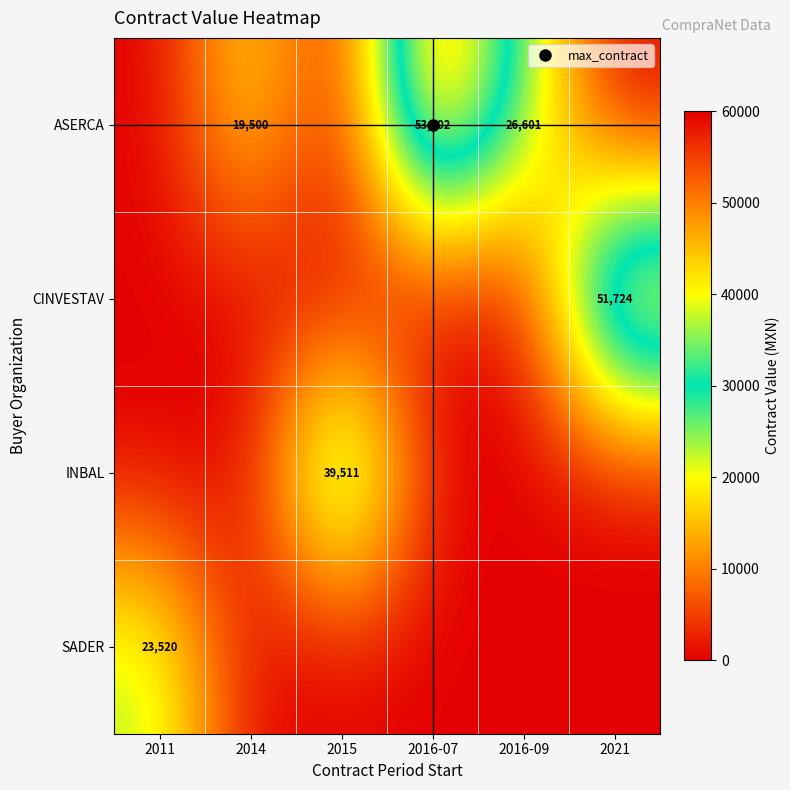

Is it true that CINVESTAV equals 0.0 at 2016-09?

True